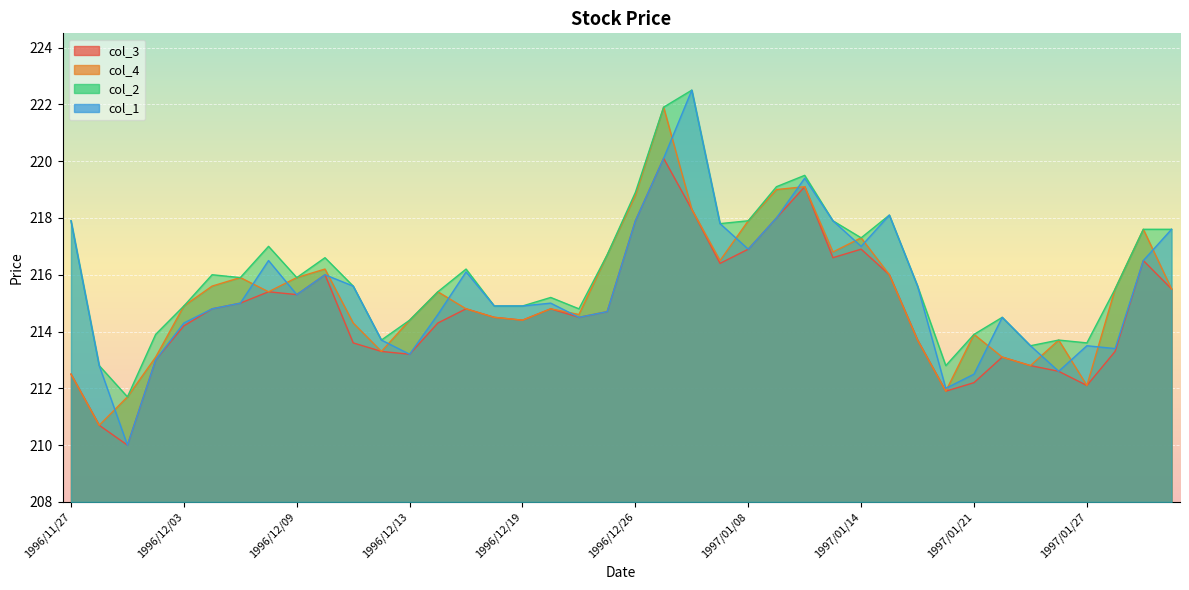

Which series has the widest spread of values?

col_1